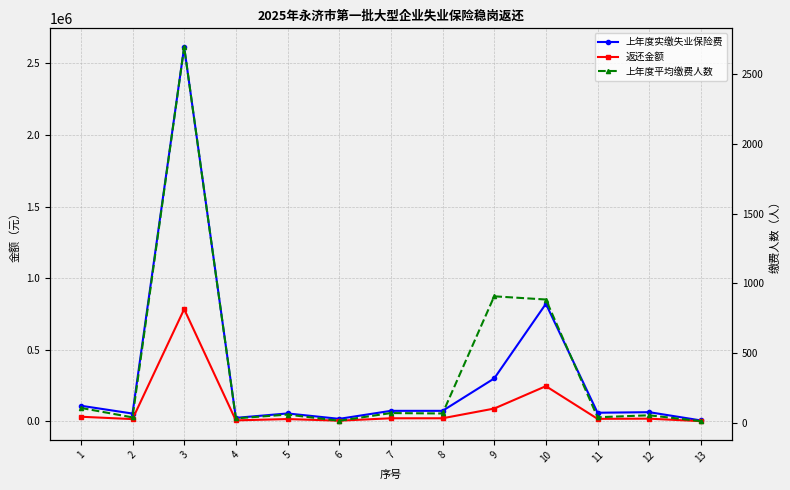

What is the average value of the 上年度平均缴费人数 series?

383.1